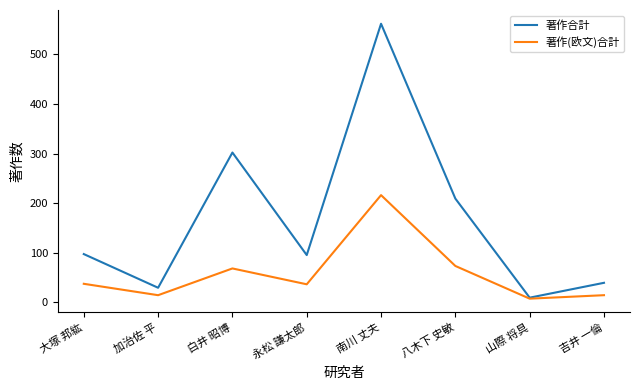

At which label does 著作(欧文)合計 reach its peak?

南川 丈夫